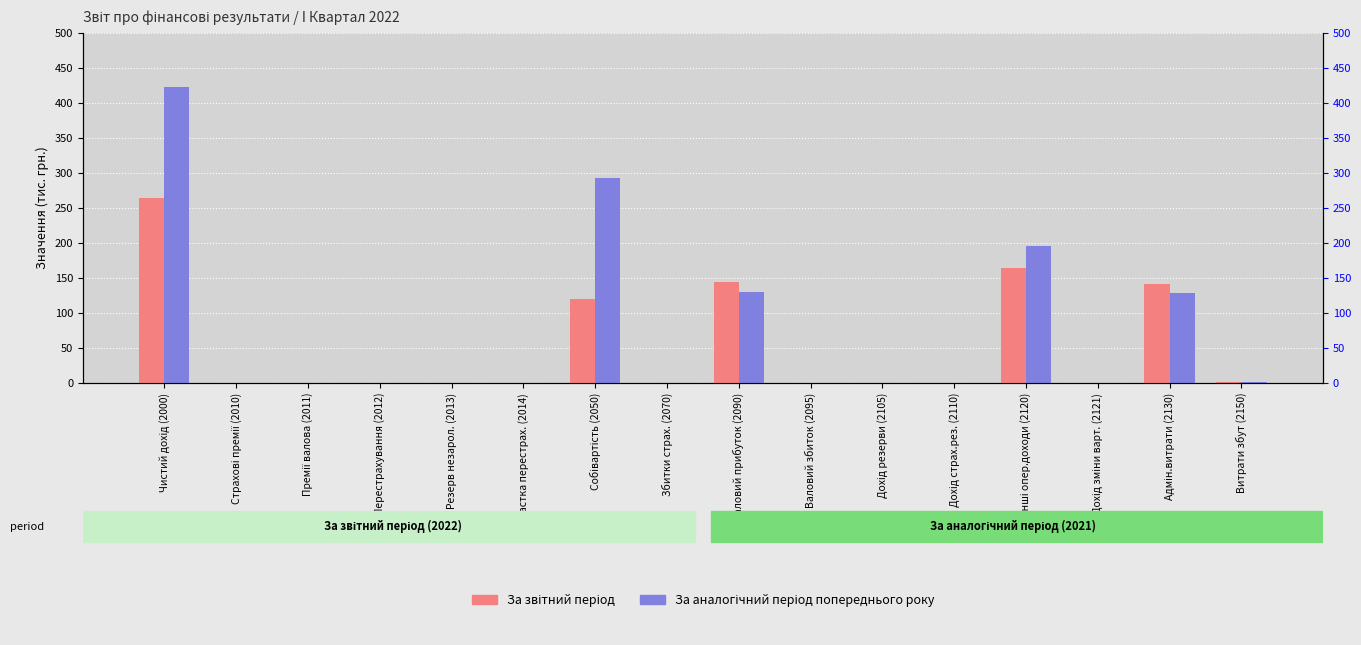

List the labels in order of За звітний період value, largest first.

Чистий дохід (2000), Інші опер.доходи (2120), Валовий прибуток (2090), Адмін.витрати (2130), Собівартість (2050), Витрати збут (2150), Страхові премії (2010), Премії валова (2011), Перестрахування (2012), Резерв незарол. (2013), Частка перестрах. (2014), Збитки страх. (2070), Валовий збиток (2095), Дохід резерви (2105), Дохід страх.рез. (2110), Дохід зміни варт. (2121)